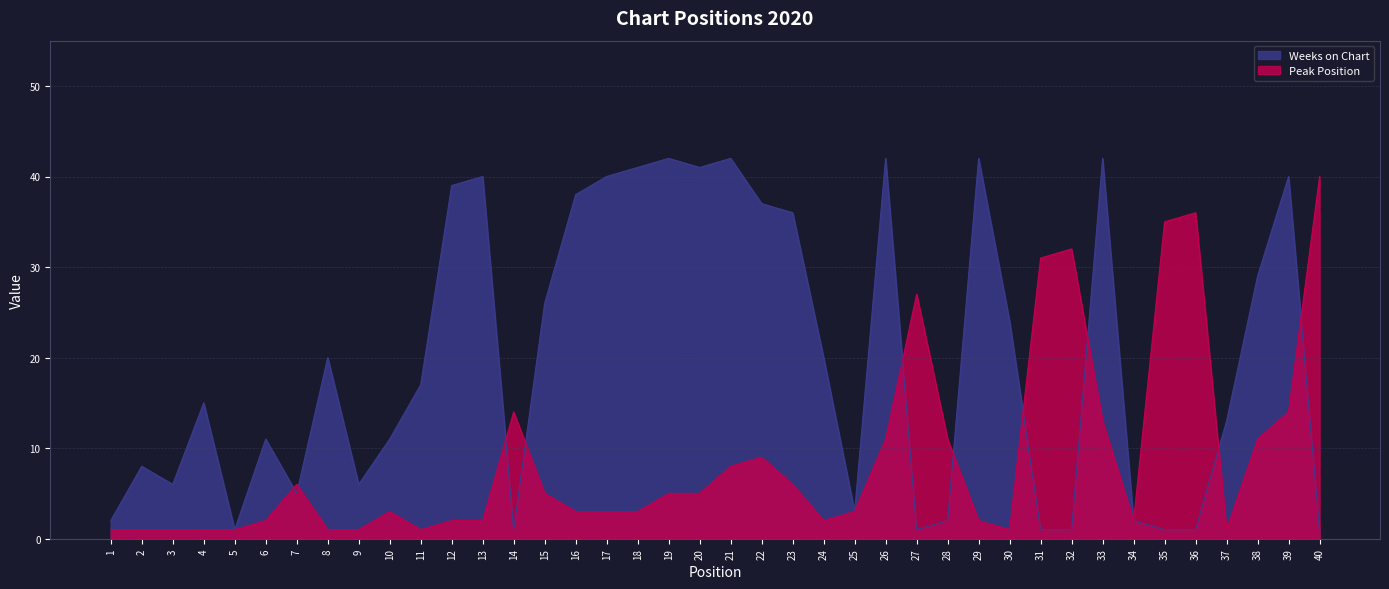

At 11, list the series in order from largest to smallest.

Weeks on Chart, Peak Position